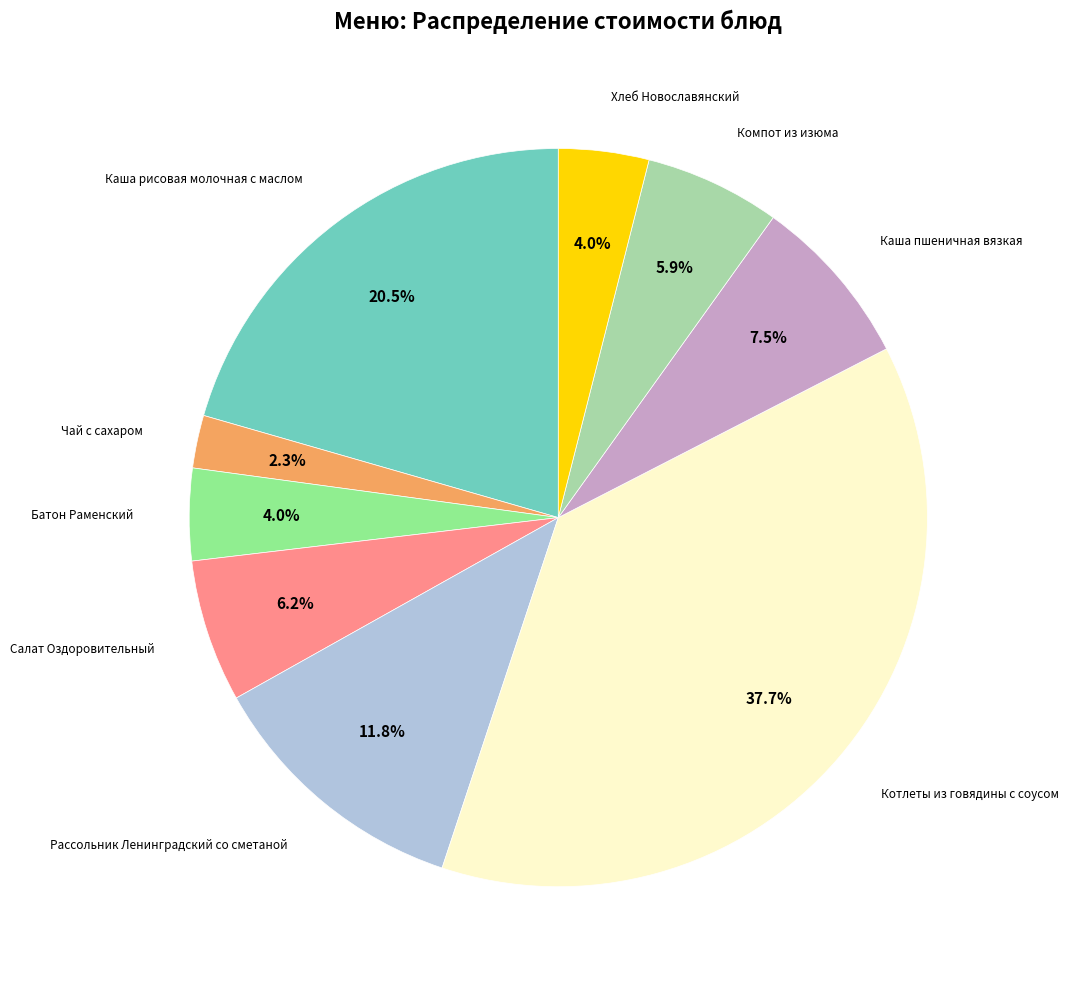

Is there a majority slice in this chart?

No